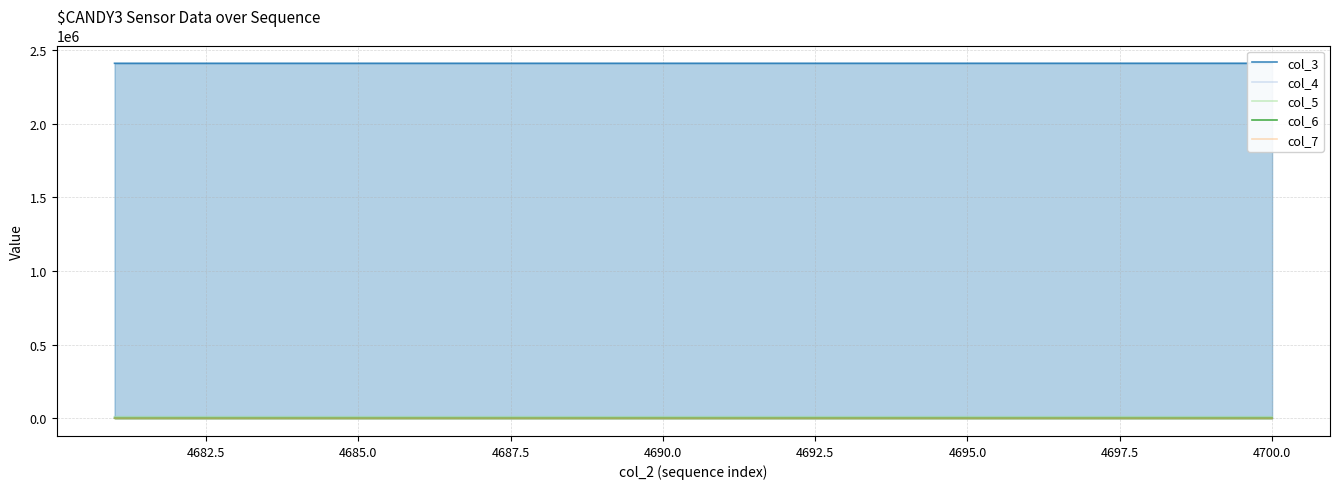

What is the difference between the highest and lowest values at 4682.5?

2411325